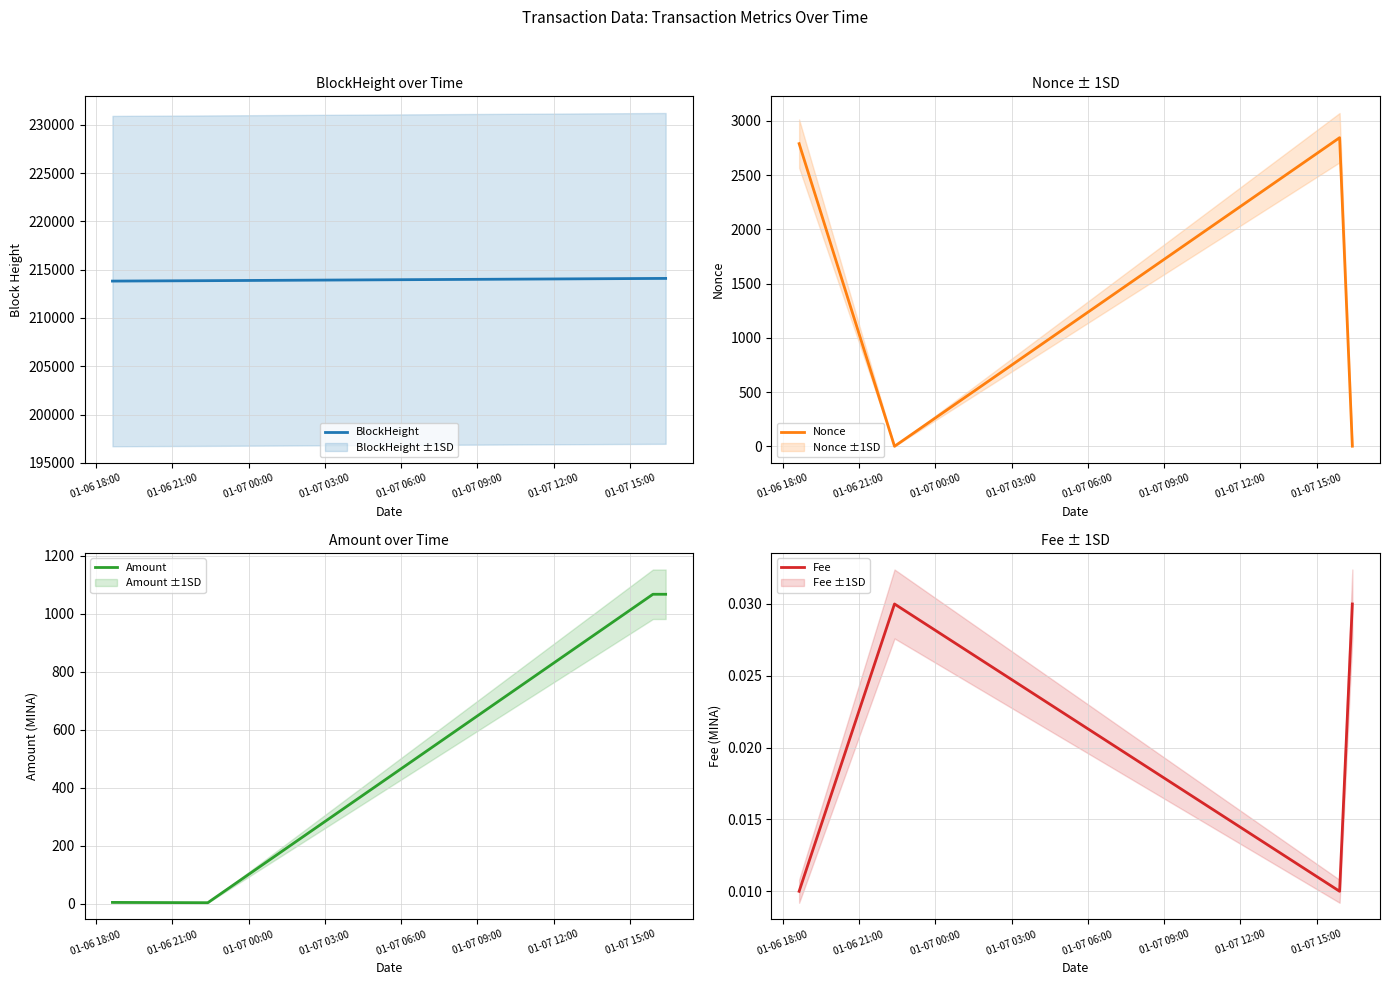

What are all the series names shown in the legend?

BlockHeight, Nonce, Amount, Fee